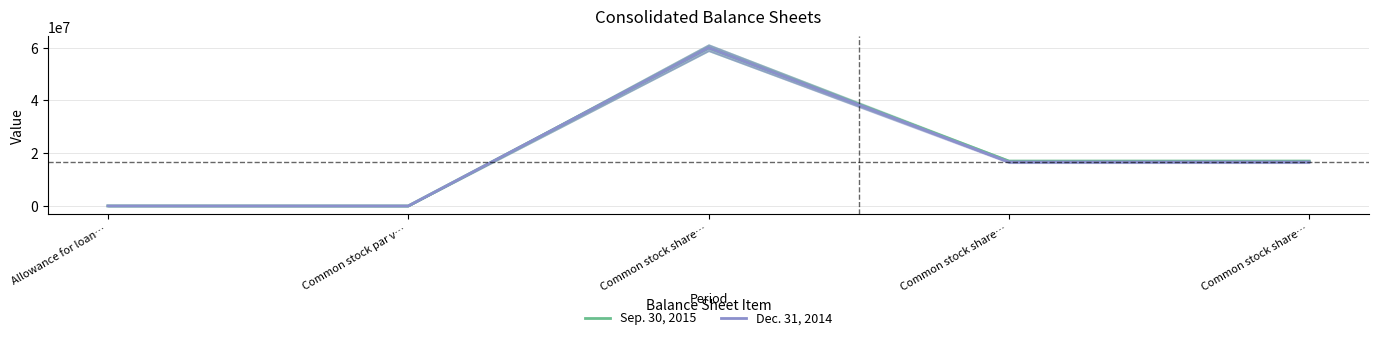

What are all the series names shown in the legend?

Sep. 30, 2015, Dec. 31, 2014